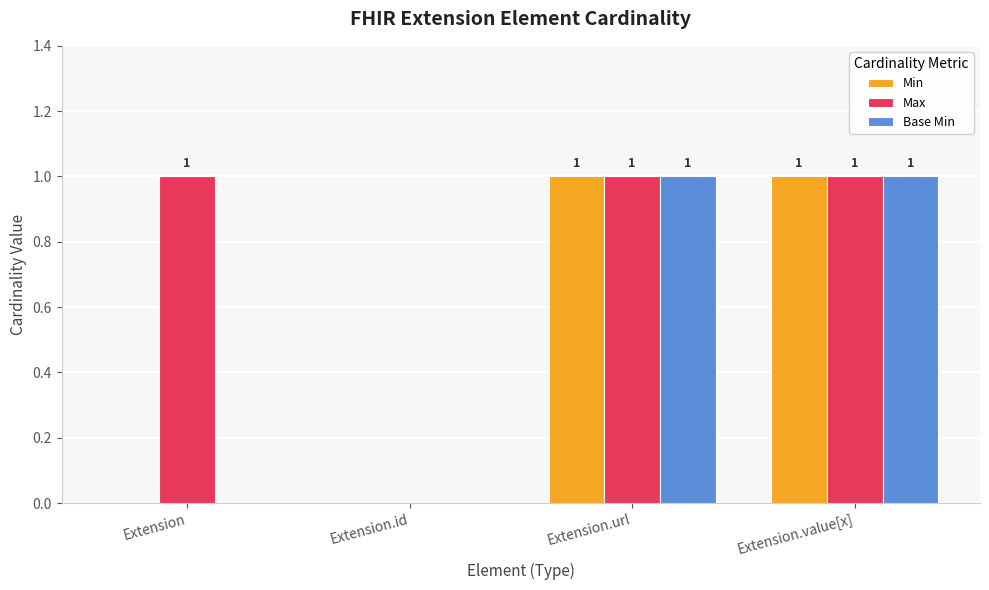

Which series has the largest total across all categories?

Max